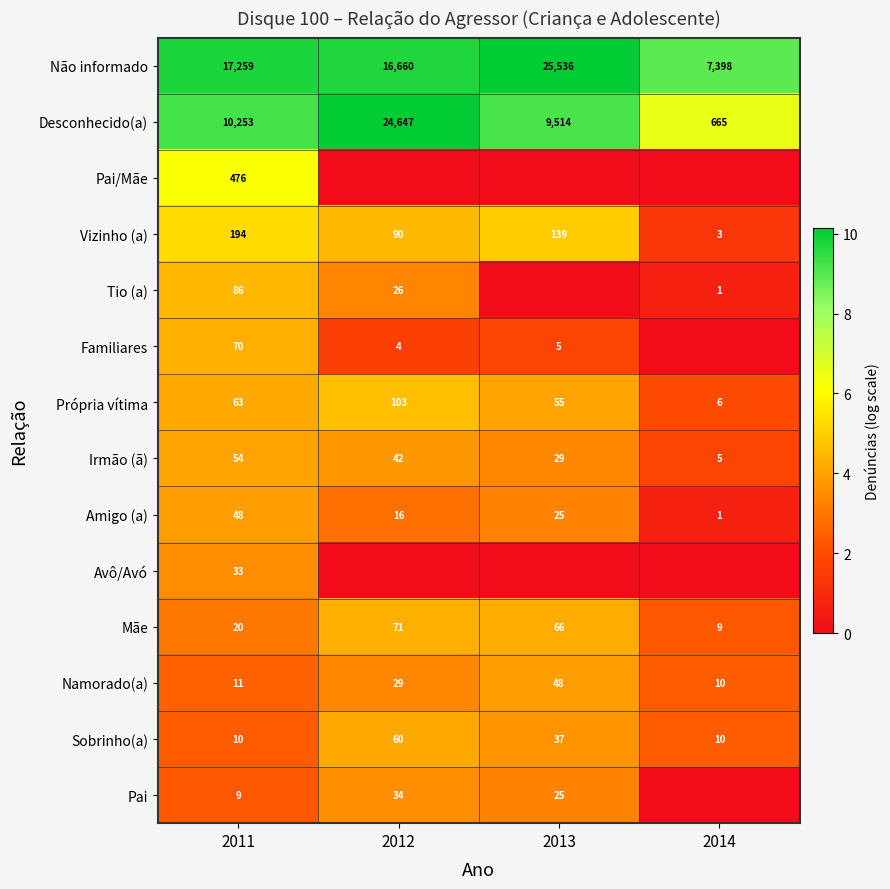

What is the difference between the maximum and minimum values in the Namorado(a) series?

38